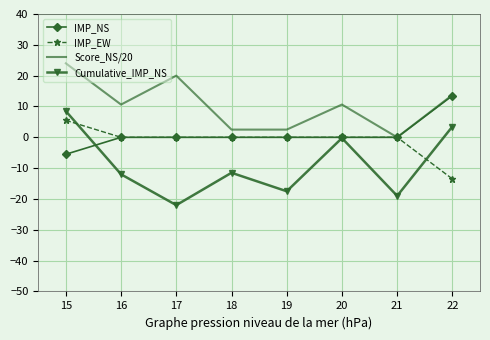

What is the total value across all series at 16?

-1.4